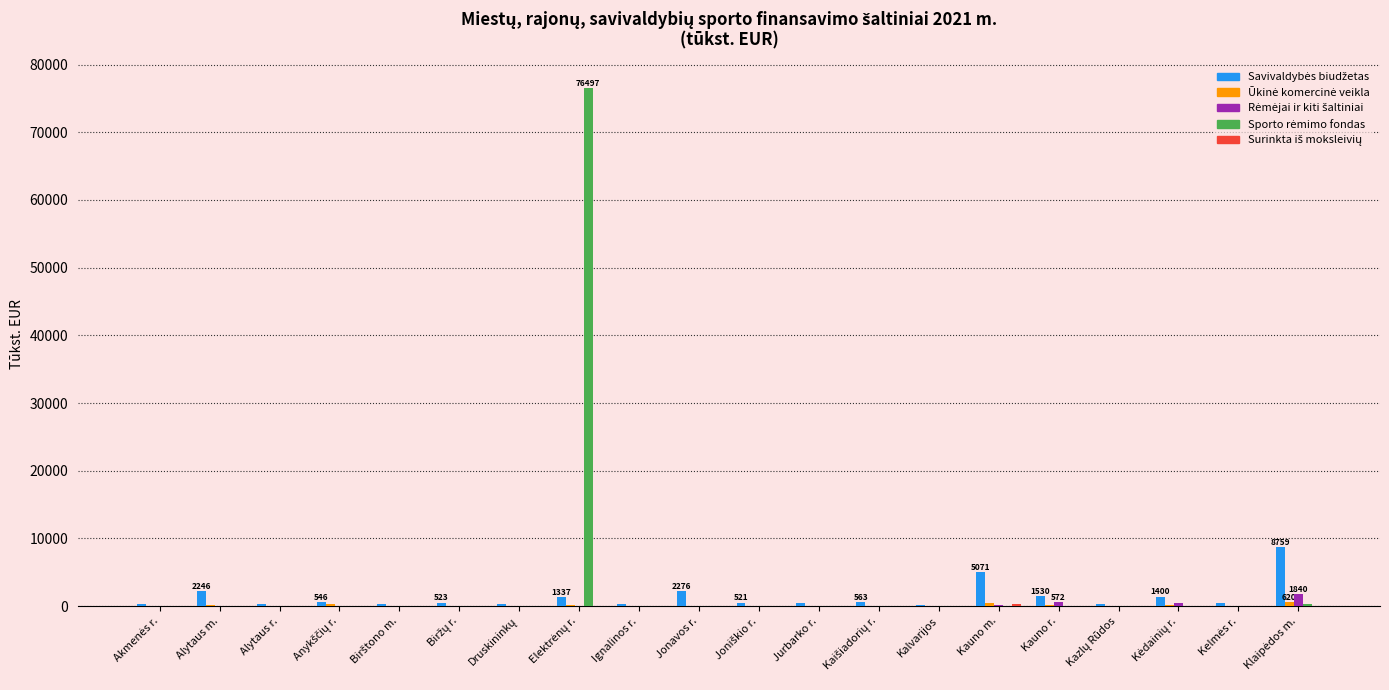

How many data points does each series have?

20